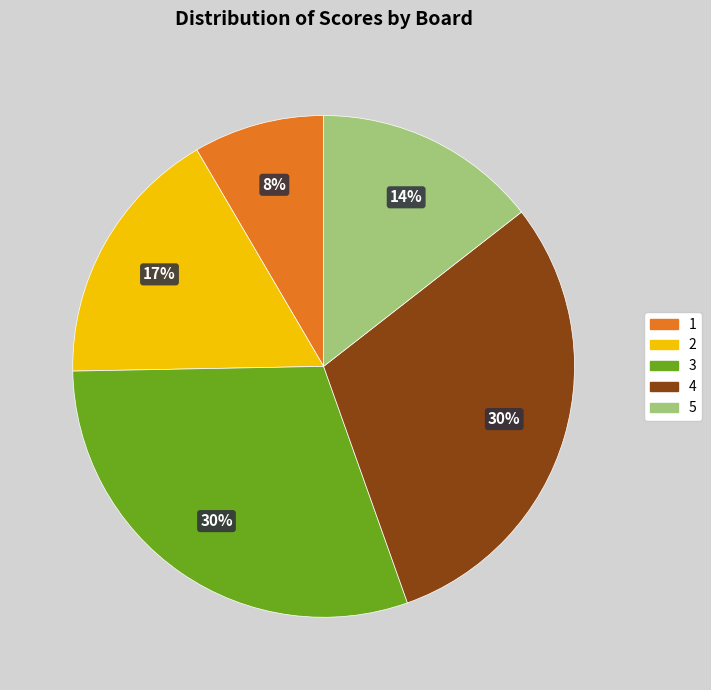

Does any single category account for the majority?

No